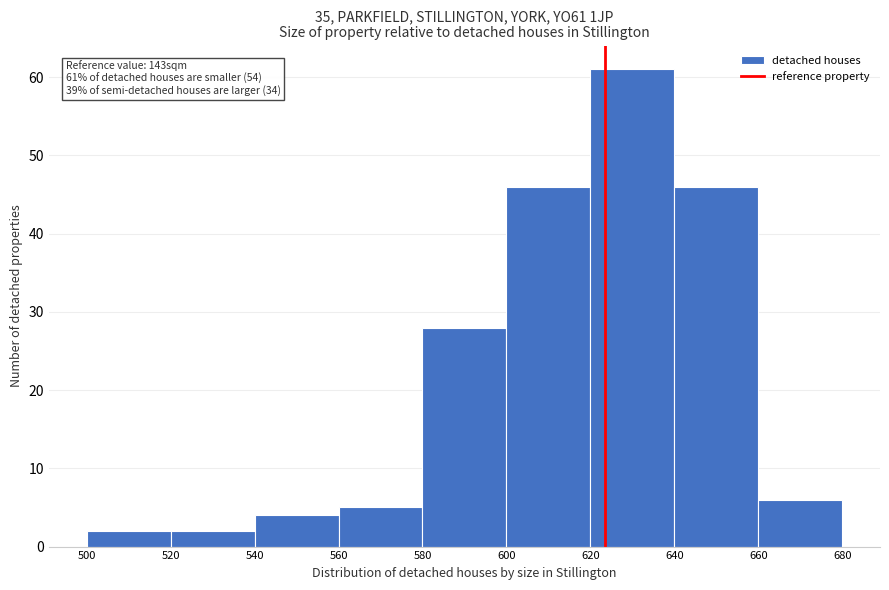

Over which range of the x-axis is the bar tallest?

620 to 640